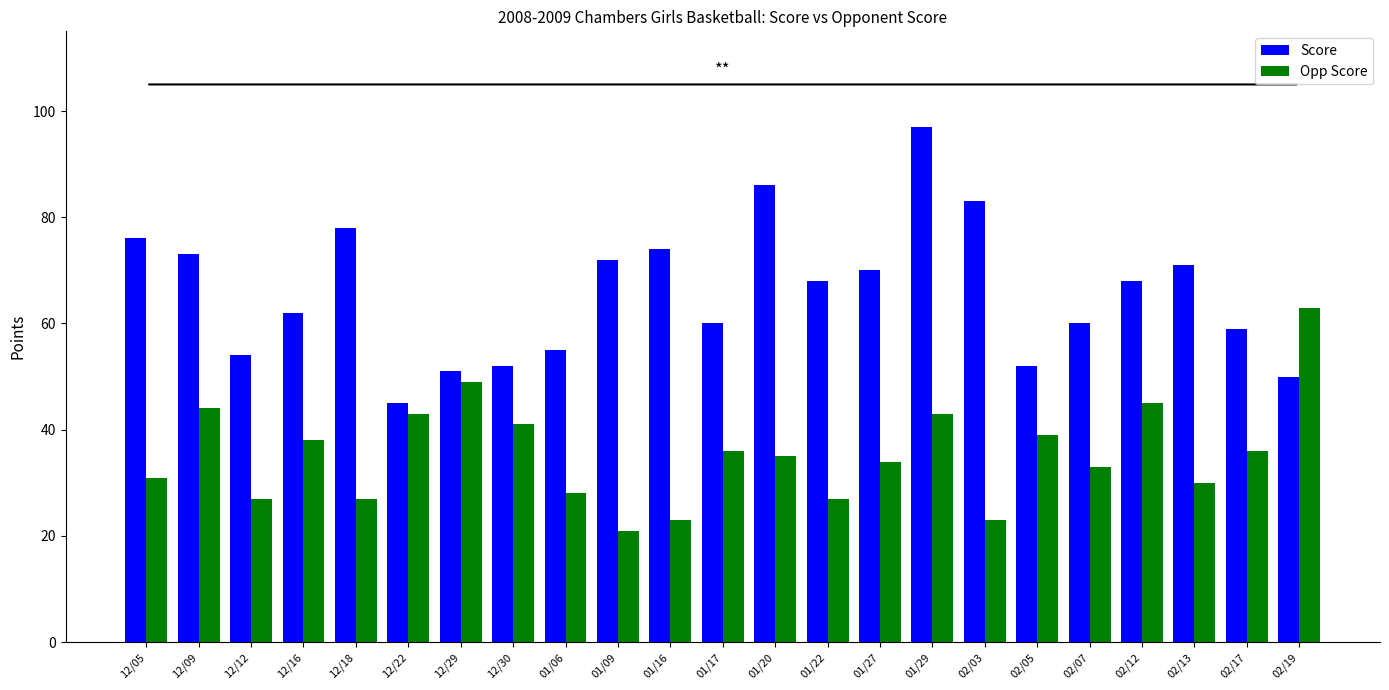

Reading left to right, list all the values displayed in this chart.

Score: 12/05=76	12/09=73	12/12=54	12/16=62	12/18=78	12/22=45	12/29=51	12/30=52	01/06=55	01/09=72	01/16=74	01/17=60	01/20=86	01/22=68	01/27=70	01/29=97	02/03=83	02/05=52	02/07=60	02/12=68	02/13=71	02/17=59	02/19=50
Opp Score: 12/05=31	12/09=44	12/12=27	12/16=38	12/18=27	12/22=43	12/29=49	12/30=41	01/06=28	01/09=21	01/16=23	01/17=36	01/20=35	01/22=27	01/27=34	01/29=43	02/03=23	02/05=39	02/07=33	02/12=45	02/13=30	02/17=36	02/19=63